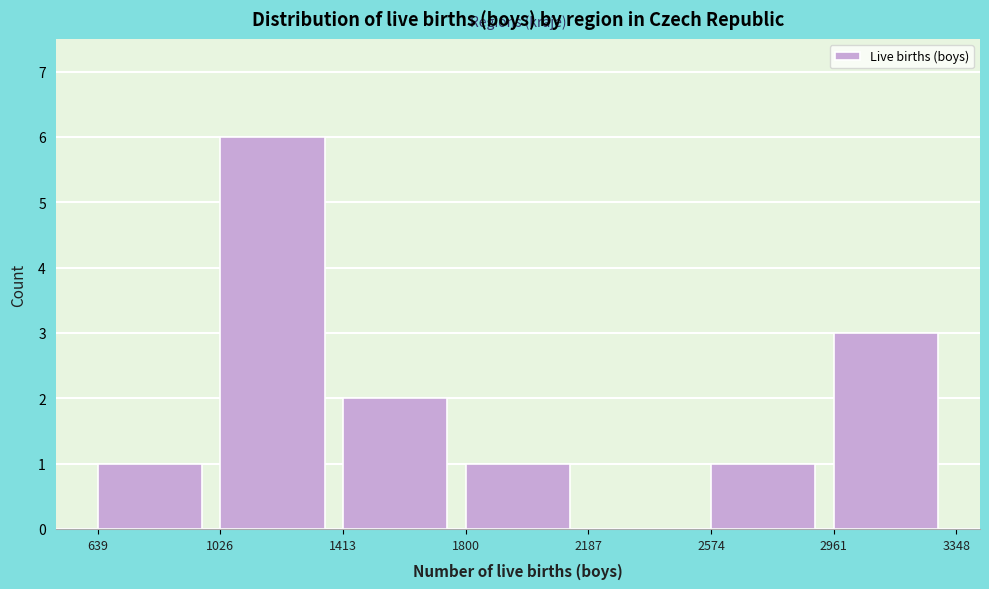

Reading right to left, transcribe all the data shown in this chart.

2961=3	2574=1	2187=0	1800=1	1413=2	1026=6	639=1